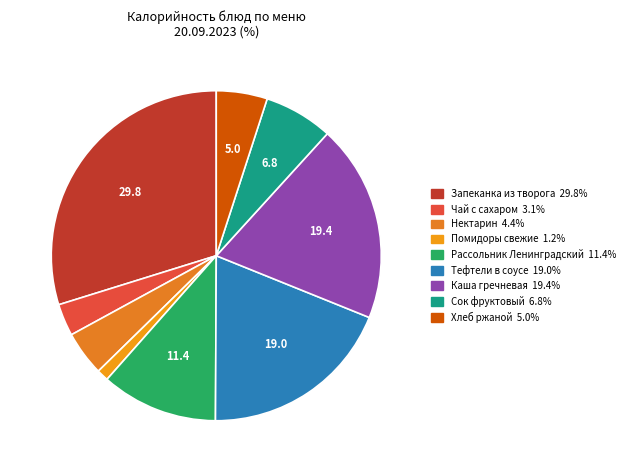

How many slices are in this pie chart?

9